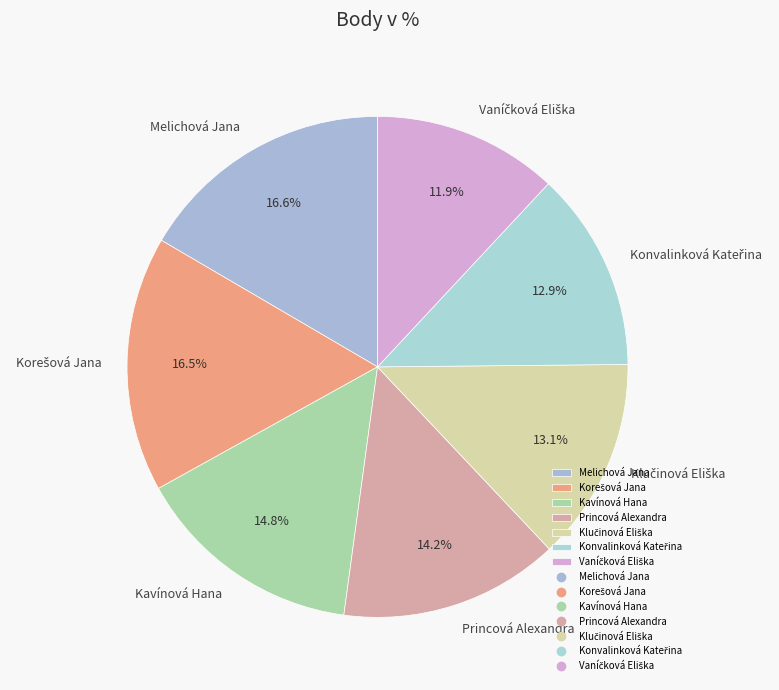

How many segments does this pie chart have?

7